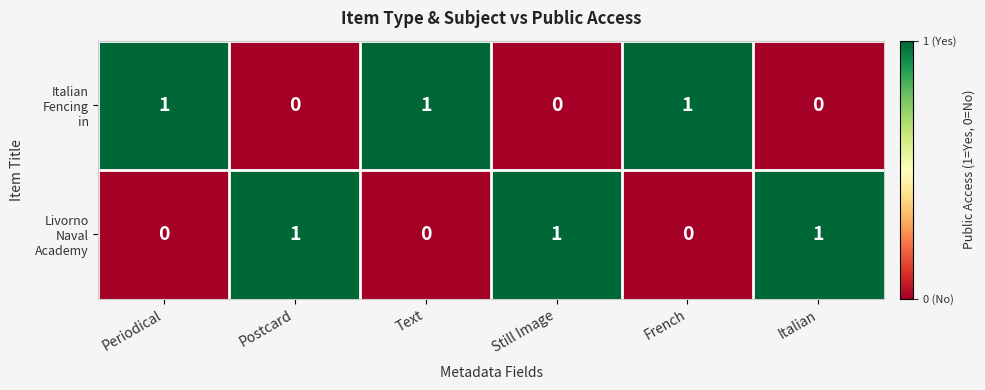

At how many categories does at least one series exceed 0?

6